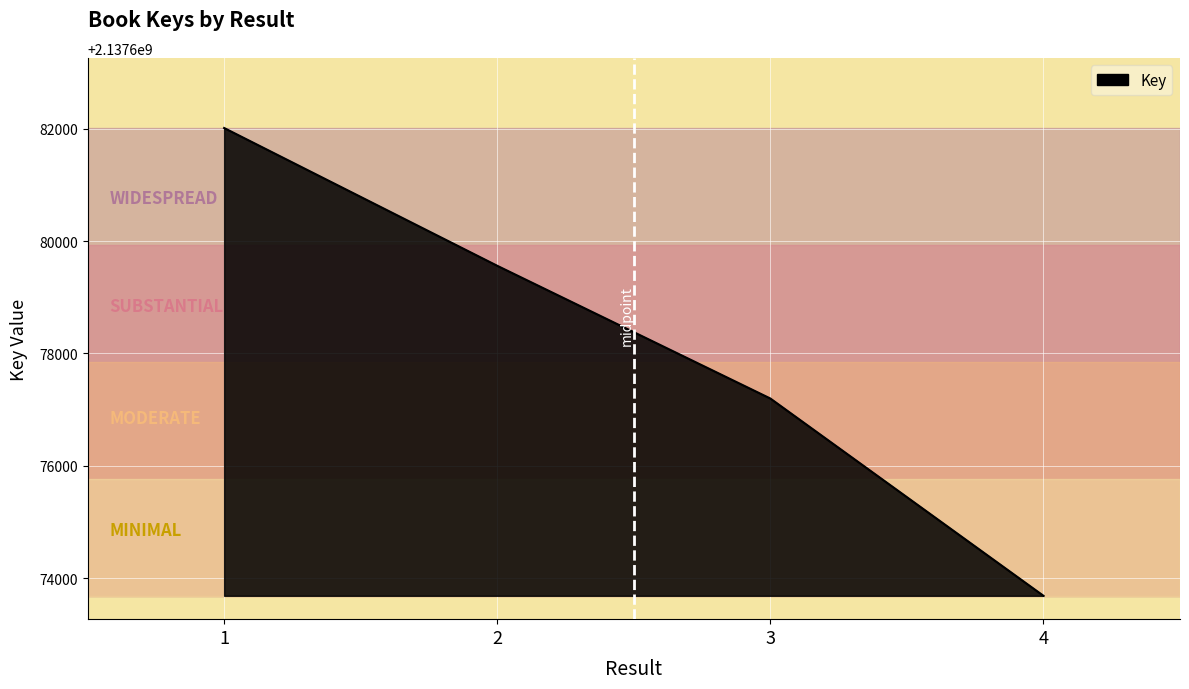

How many series are shown in this chart?

1